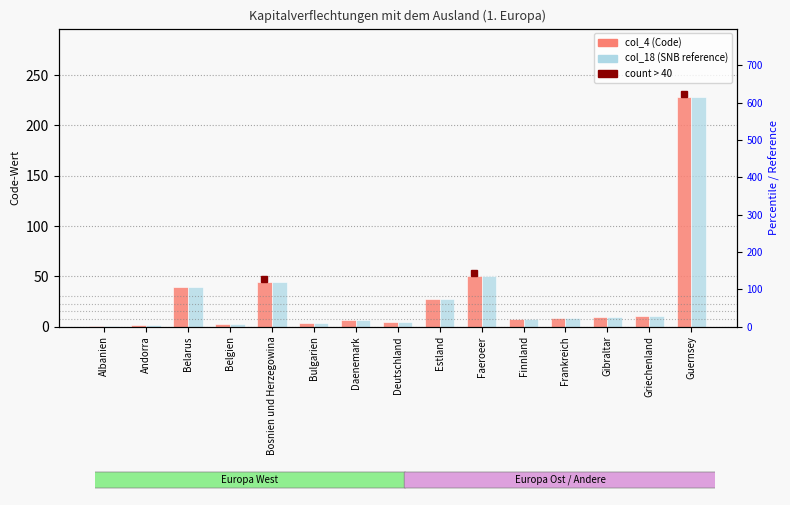

Rank the categories by col_18 (SNB-Code reference) value from highest to lowest.

Guernsey, Faeroeer, Bosnien und Herzegowina, Belarus, Estland, Griechenland, Gibraltar, Frankreich, Finnland, Daenemark, Deutschland, Bulgarien, Belgien, Andorra, Albanien